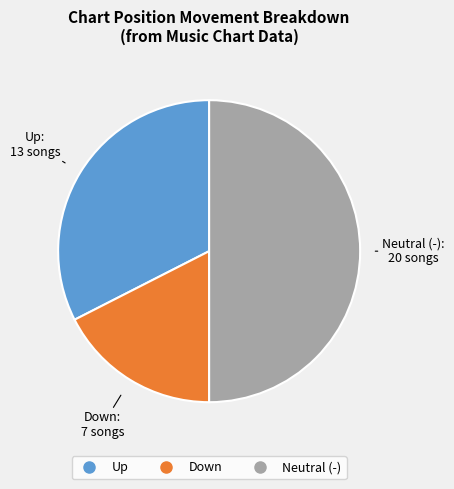

How many slices are in this pie chart?

3